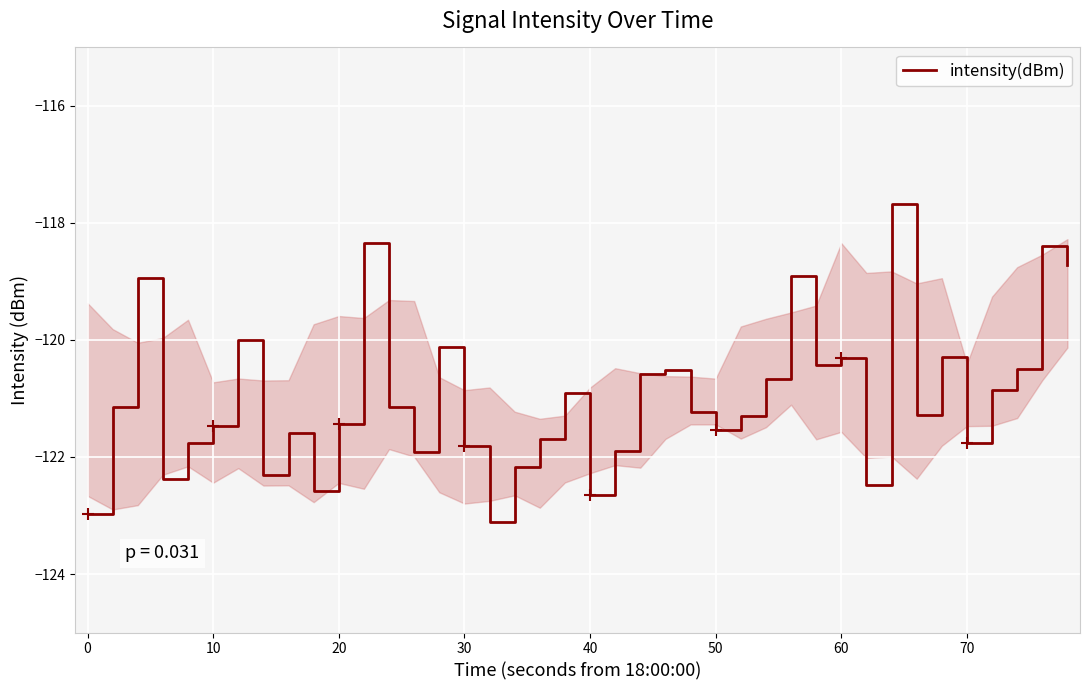

True or false: intensity(dBm) has a value of -120.3 at 60.

True